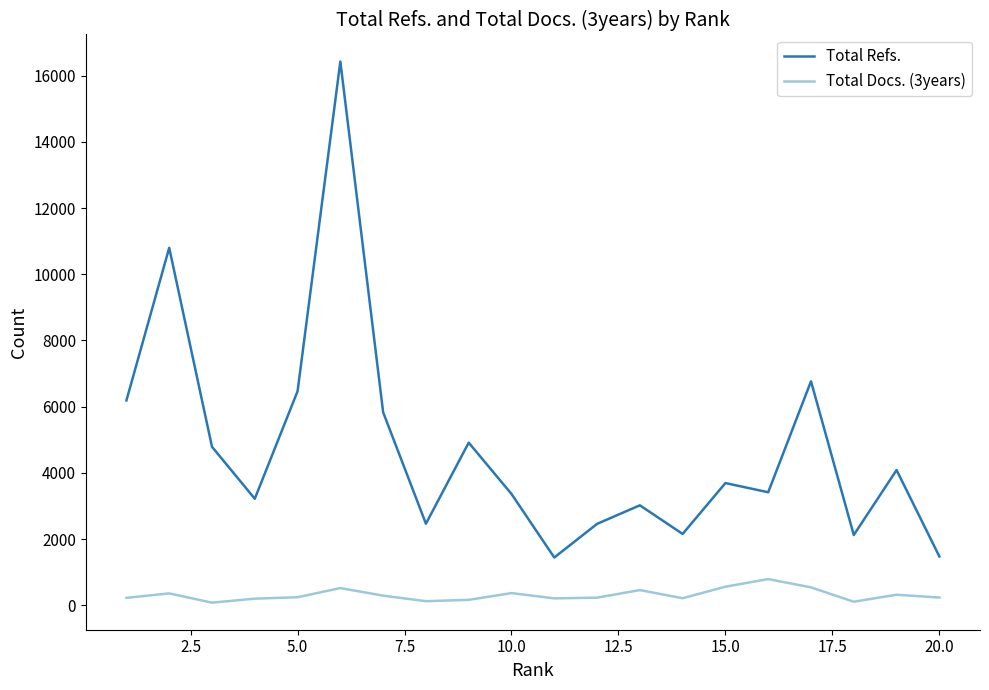

True or false: Total Refs. and Total Docs. (3years) cross at least once.

False